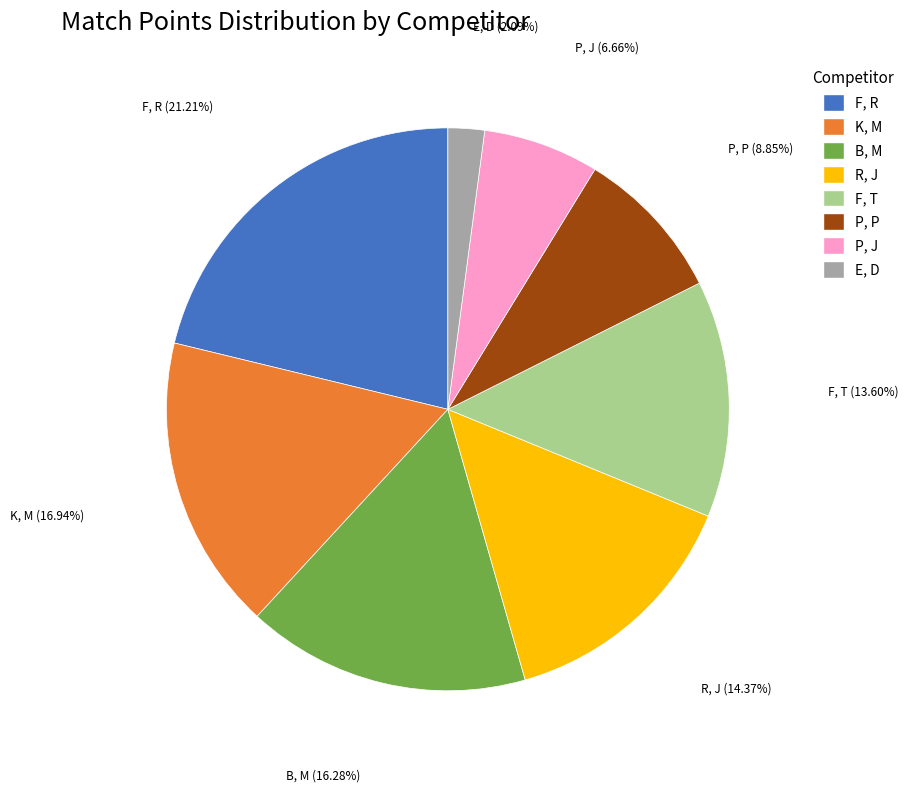

Rank the categories by value from highest to lowest.

F, R, K, M, B, M, R, J, F, T, P, P, P, J, E, D